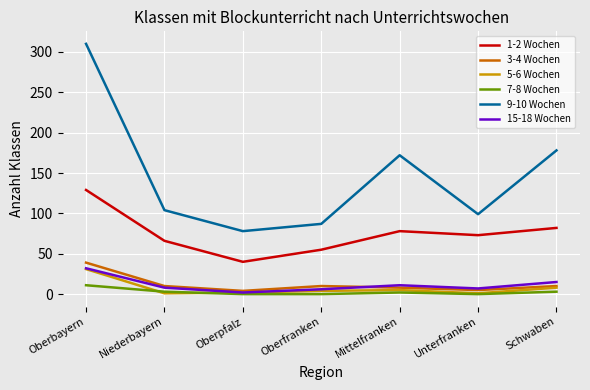

True or false: 3-4 Wochen and 1-2 Wochen intersect in this chart.

False